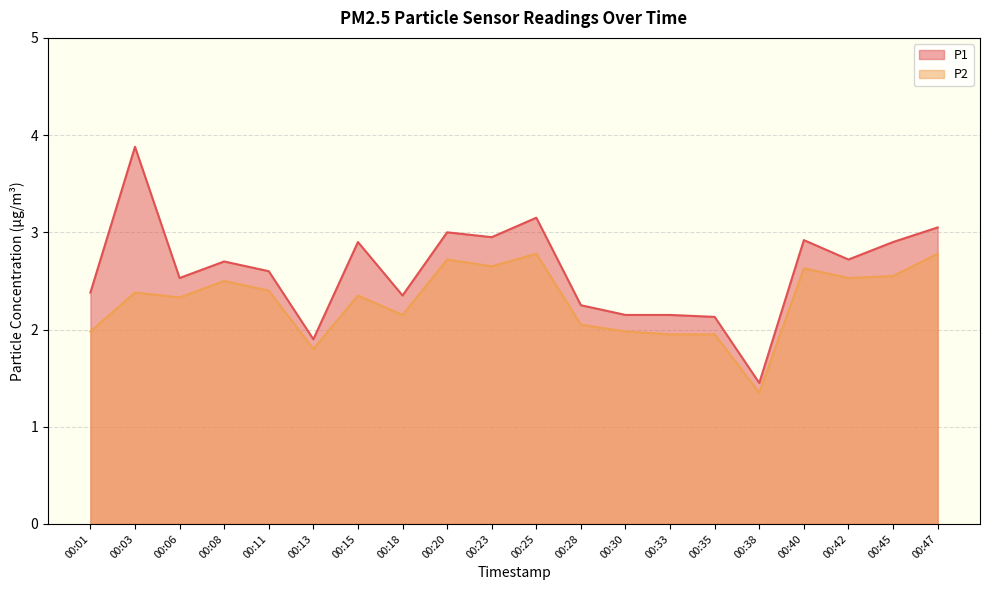

Is the value of P1 at 00:40 greater than the value of P2 at 00:42?

Yes